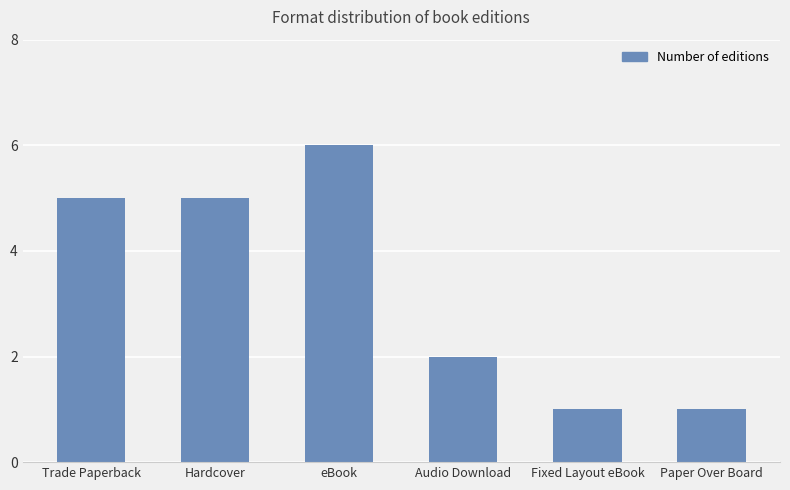

How many bars are there in total?

6